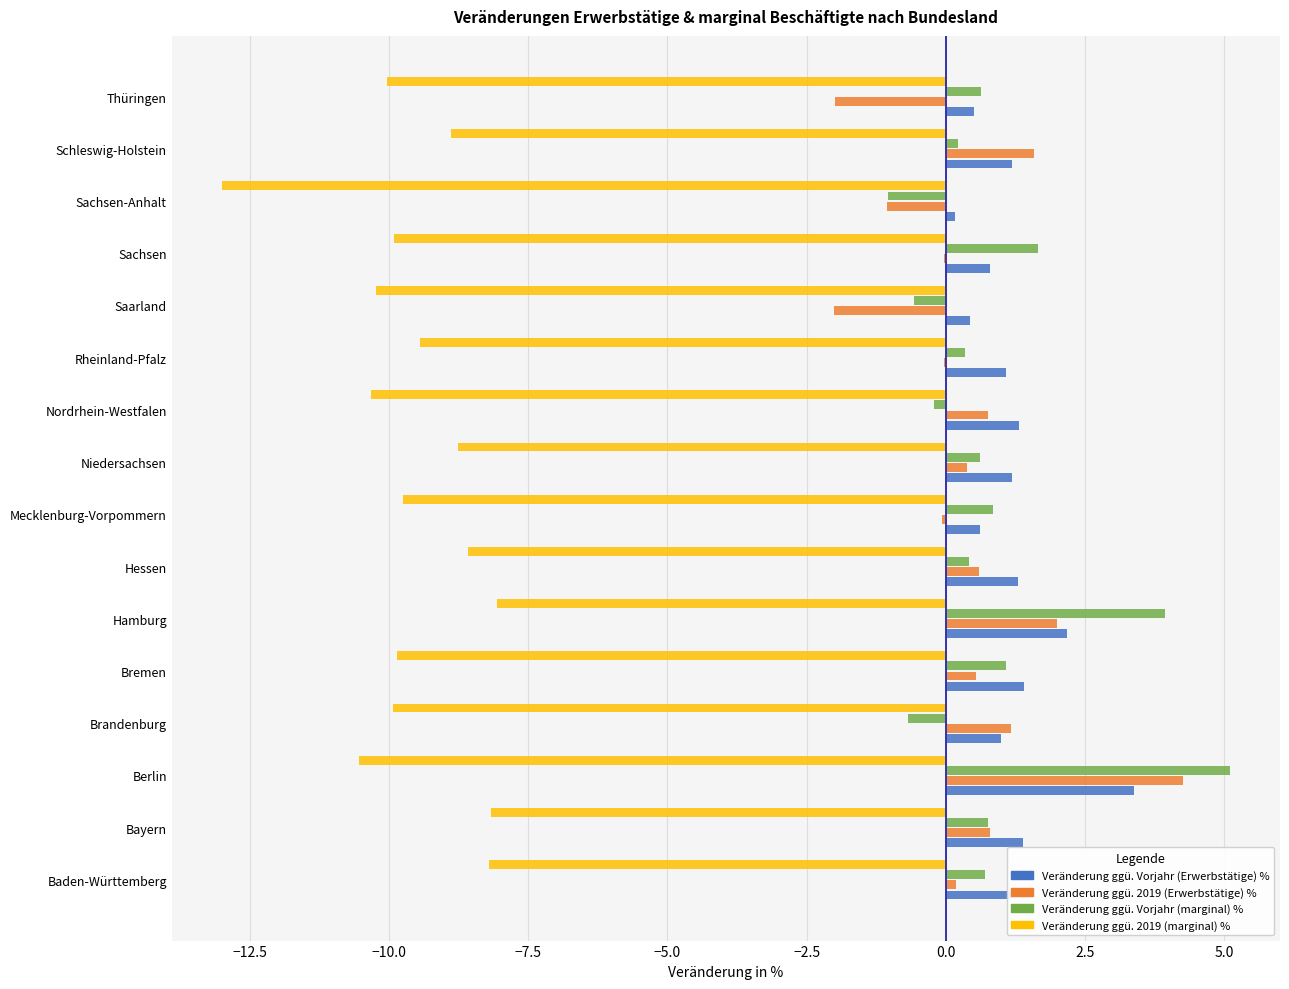

What is the maximum value for Veränderung ggü. Vorjahr (marginal) %?

5.1